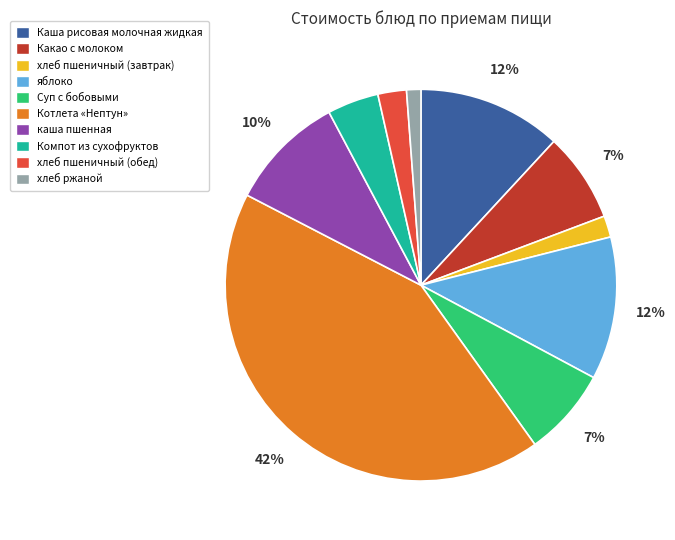

Which slice is the smallest?

хлеб ржаной